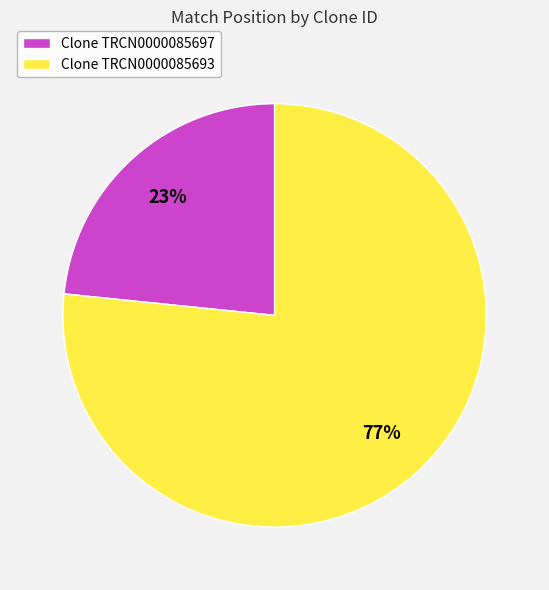

Is there any slice that represents more than half of the pie?

Yes